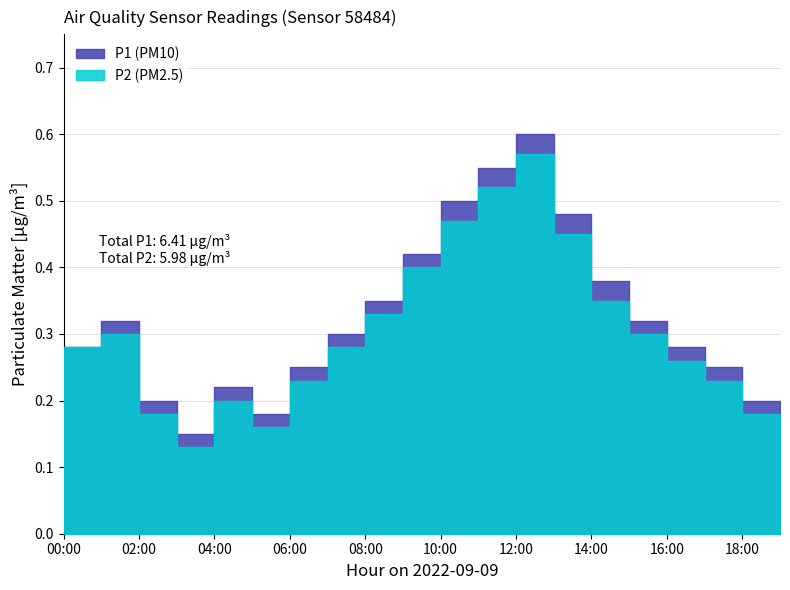

What is the average value of the P2 series?

0.3